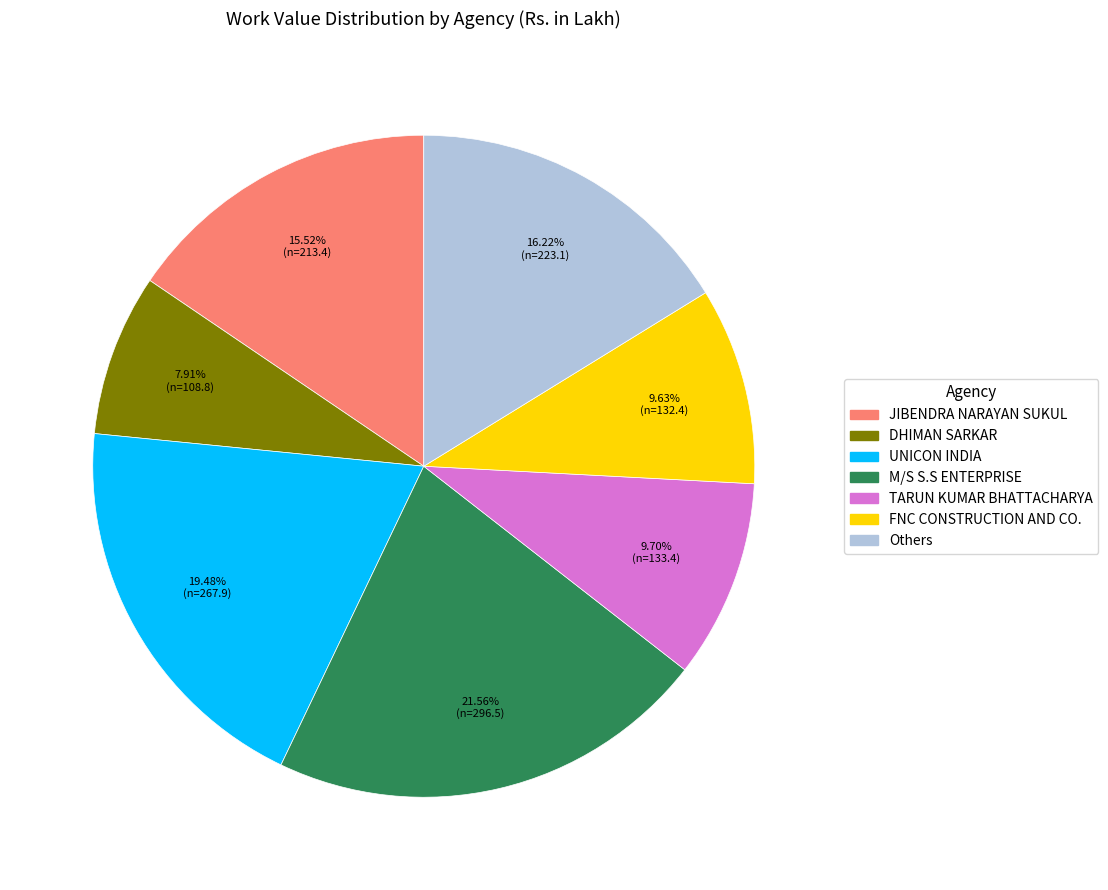

To the nearest percent, what is the difference between the largest and smallest slice percentages?

14%